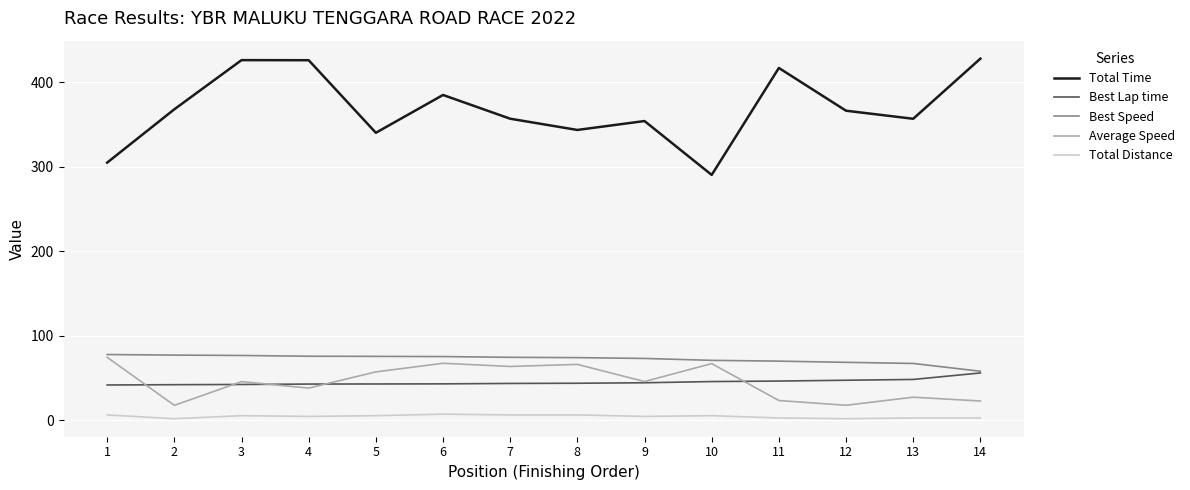

What is the spread (max minus min) of values at 3?

420.5